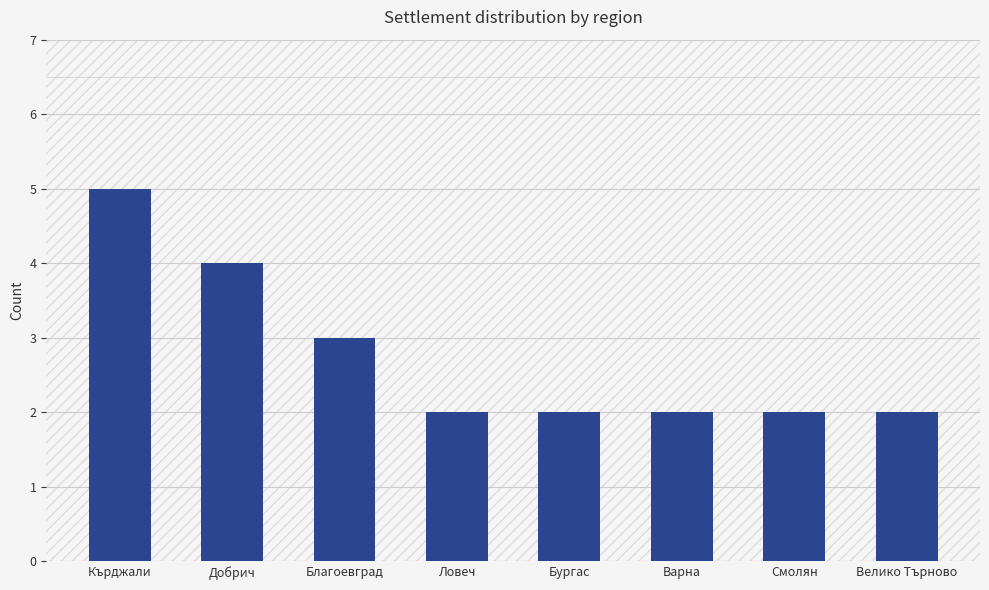

What is the ratio of the value at Ловеч to the value at Варна?

1.0